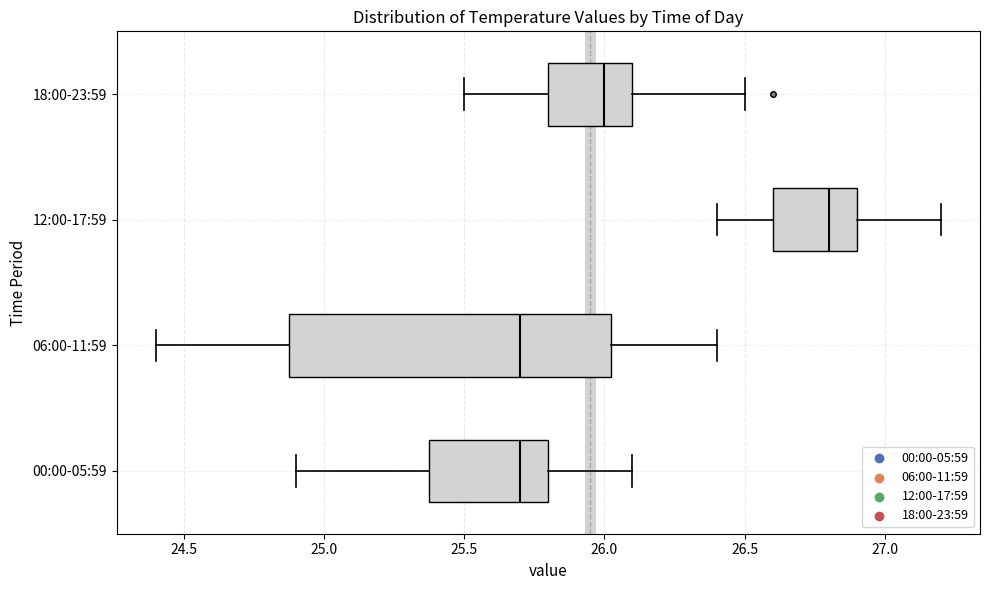

Which box is the widest, from its left edge to its right edge?

06:00-11:59